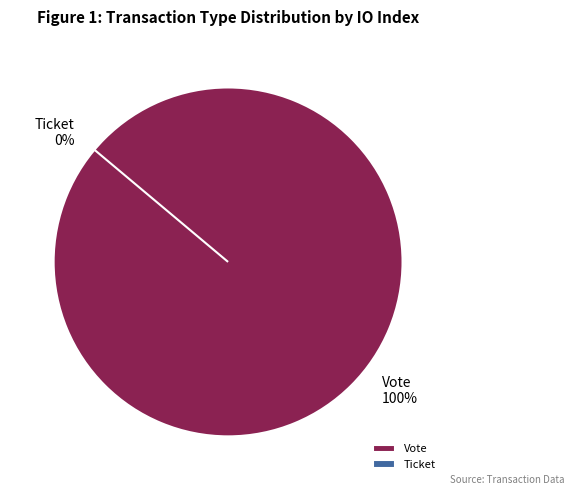

Between Ticket and Vote, which is larger?

Vote